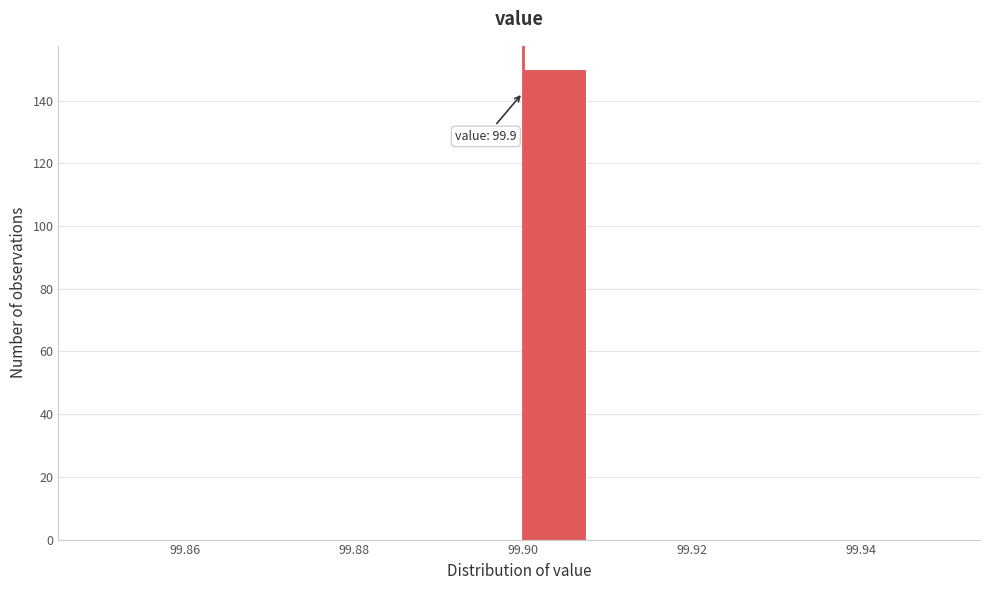

Over which range of the x-axis is the bar tallest?

99.900 to 99.908